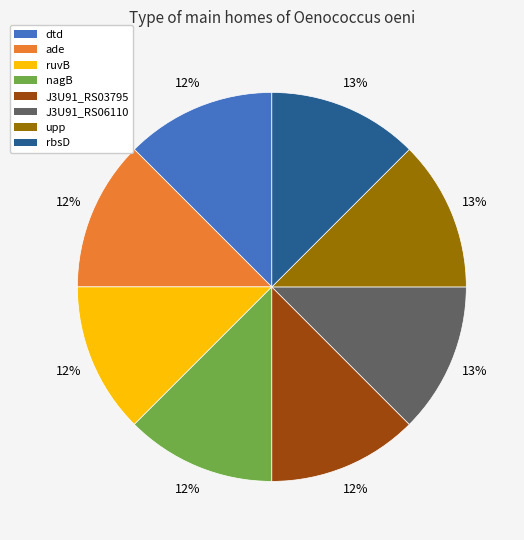

Is the sum of upp and ruvB greater than half?

No